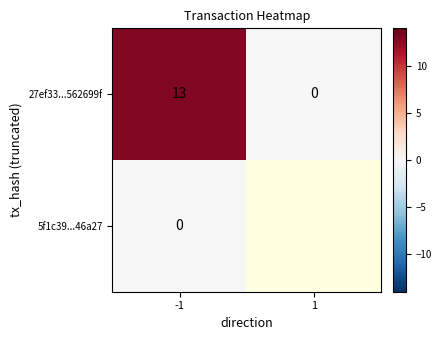

At how many categories does at least one series exceed 3?

1